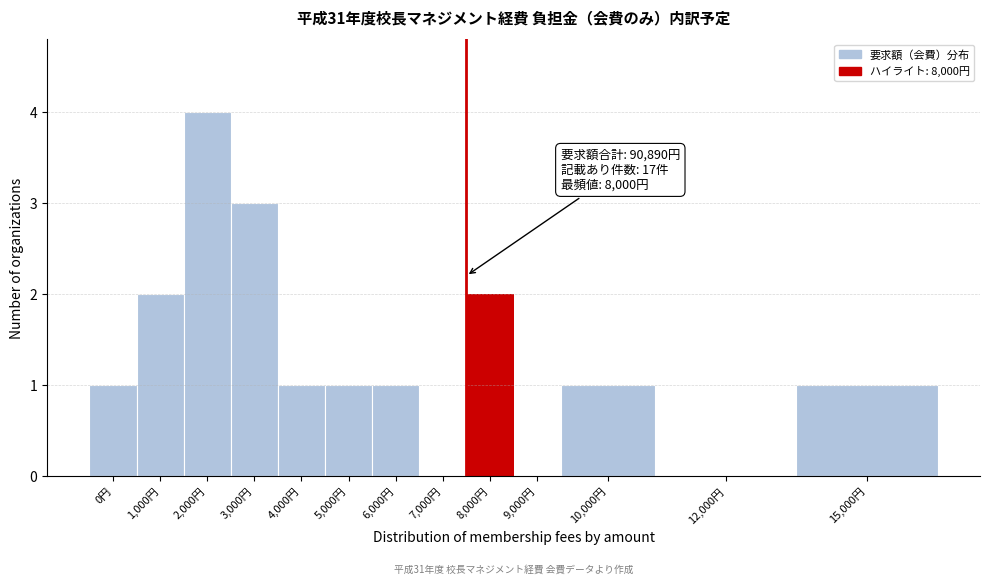

True or false: the data shows 1 at 4,000円.

True